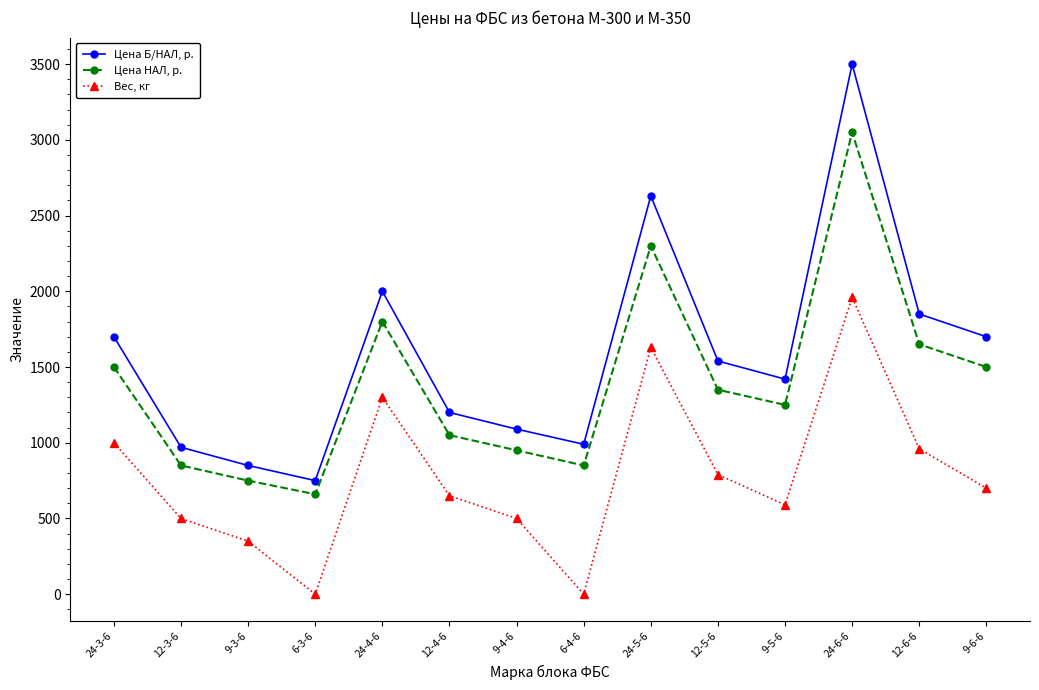

Which series has the largest total across all categories?

Цена Б/НАЛ, р.